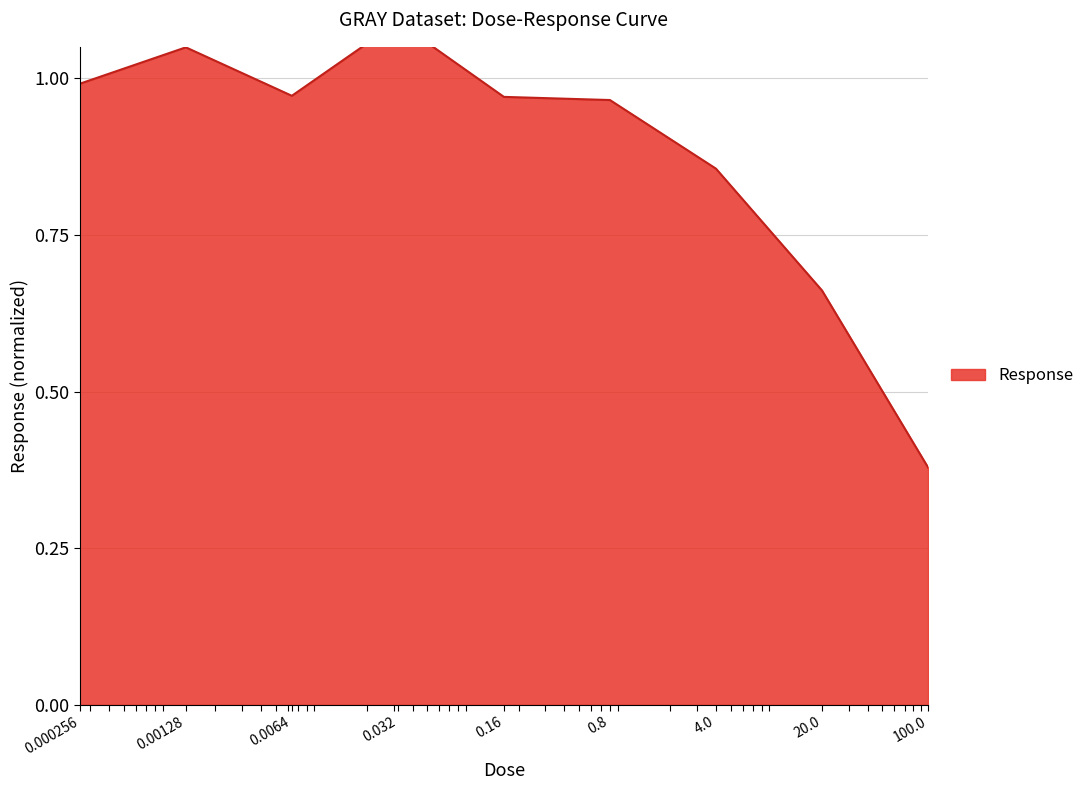

What is the change in value from 0.8 to 4.0?

-0.1